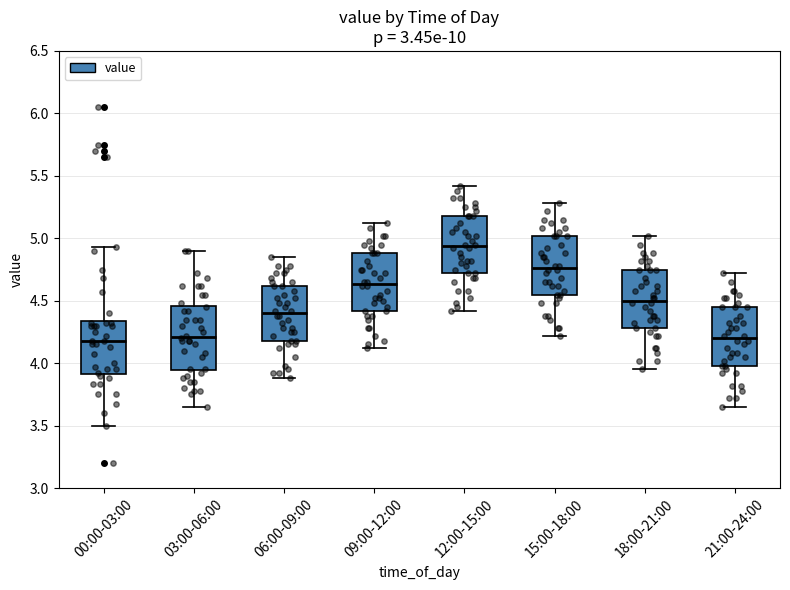

Where does the lower whisker of the box for 03:00-06:00 end on the y-axis? The values are not printed on the chart, so give them approximately, as read against the axis.

3.65